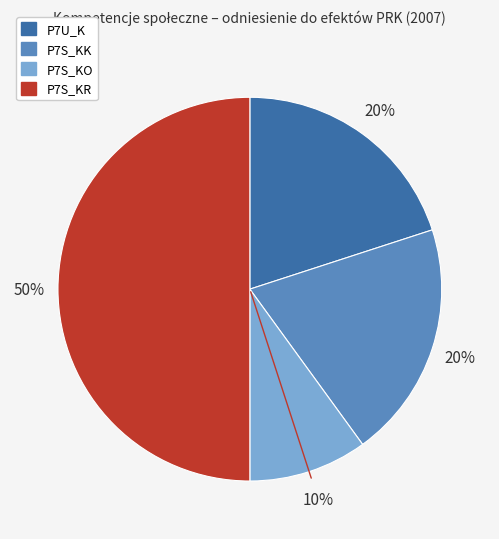

To the nearest percent, what is the combined percentage of P7S_KR and P7S_KK?

70%